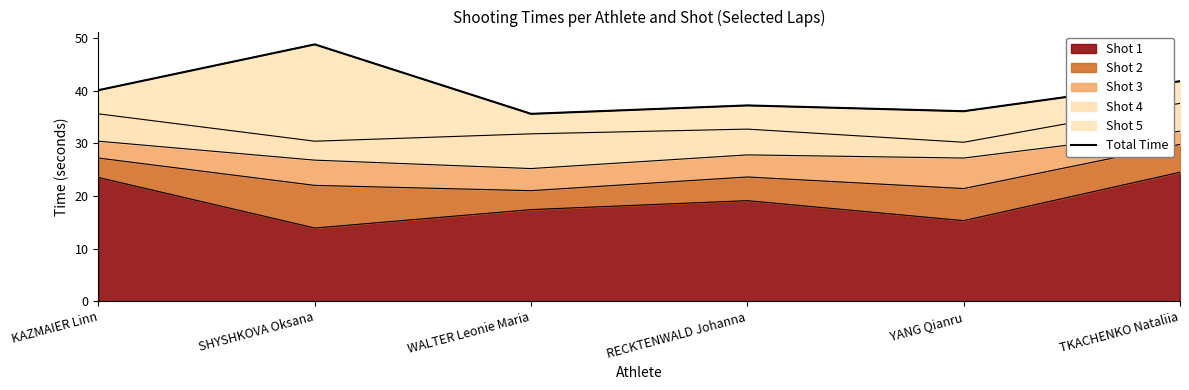

True or false: the data has more than 1 interior local peaks.

True